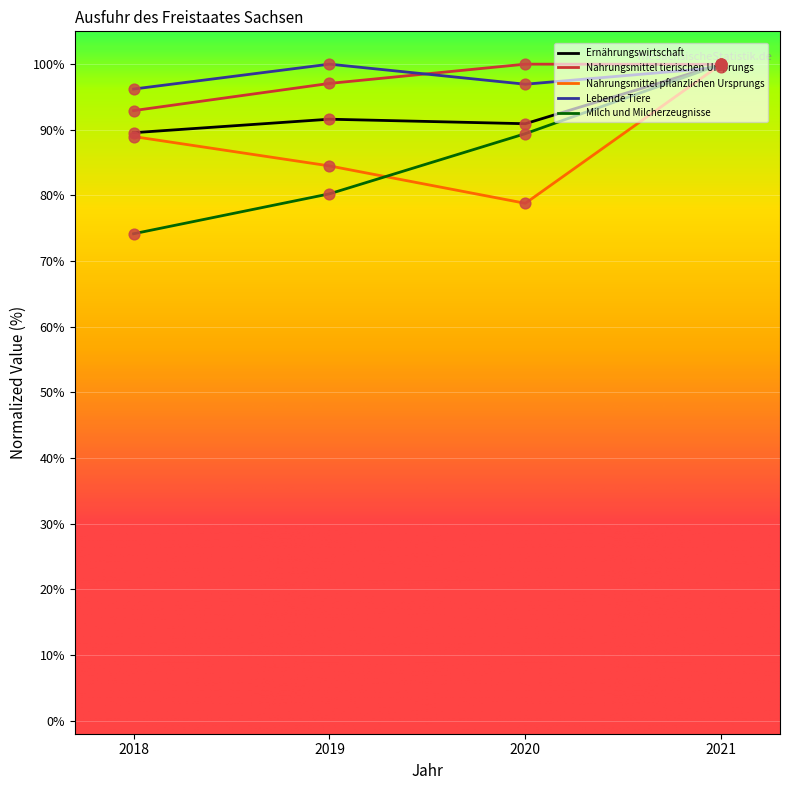

What is the difference between the highest and lowest values at 2018?

22.0